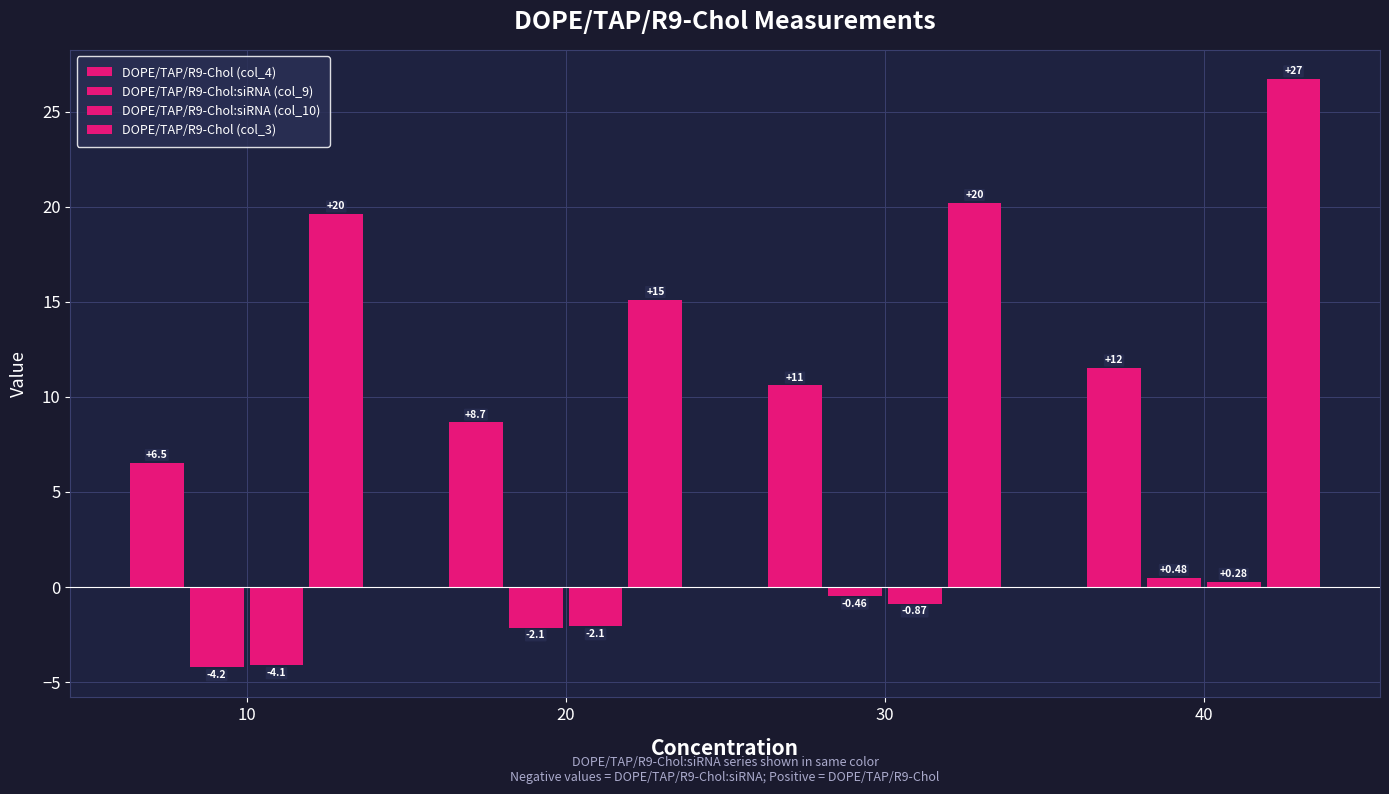

Reading left to right, list all the values displayed in this chart.

DOPE/TAP/R9-Chol (col_4): 10=6.5	20=8.7	30=10.6	40=11.5
DOPE/TAP/R9-Chol:siRNA (col_9): 10=-4.2	20=-2.1	30=-0.5	40=0.5
DOPE/TAP/R9-Chol:siRNA (col_10): 10=-4.1	20=-2.1	30=-0.9	40=0.3
DOPE/TAP/R9-Chol (col_3): 10=19.6	20=15.1	30=20.2	40=26.7